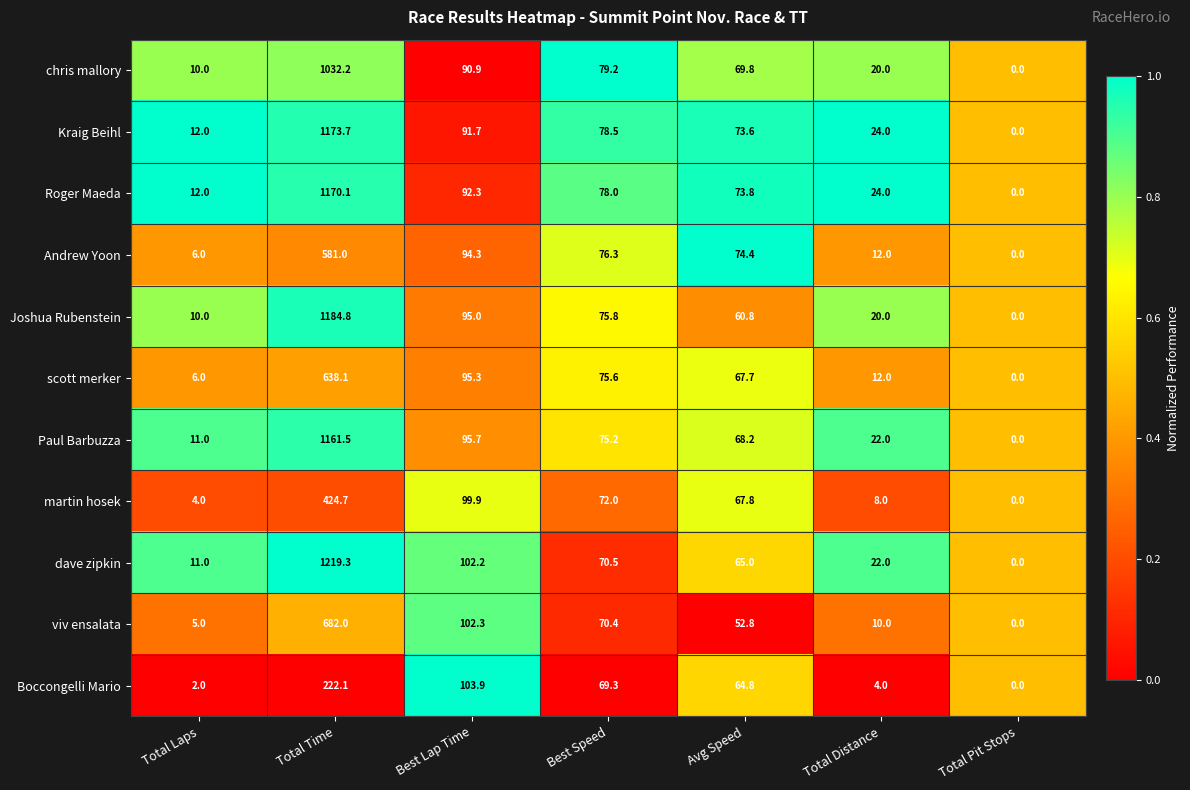

Is it true that viv ensalata equals 6.5 at Total Laps?

False